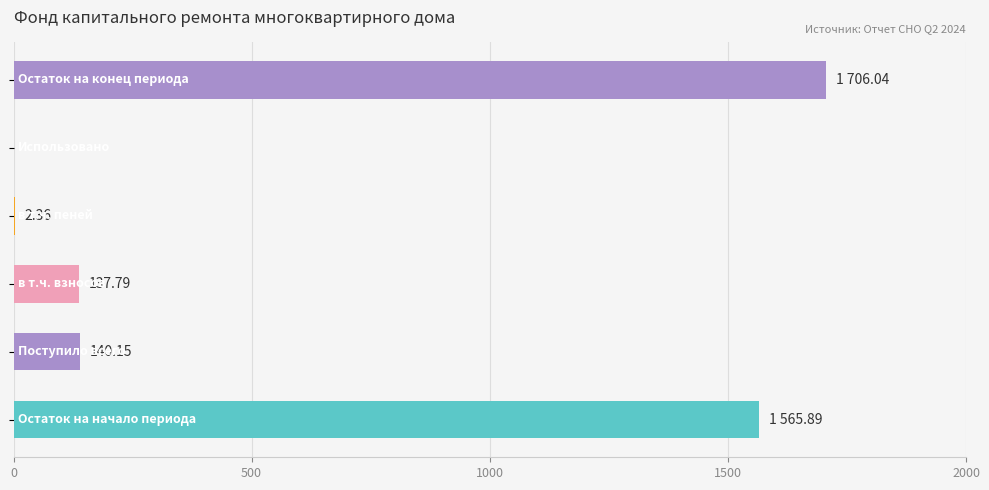

What is the sum of all values?

3552.2